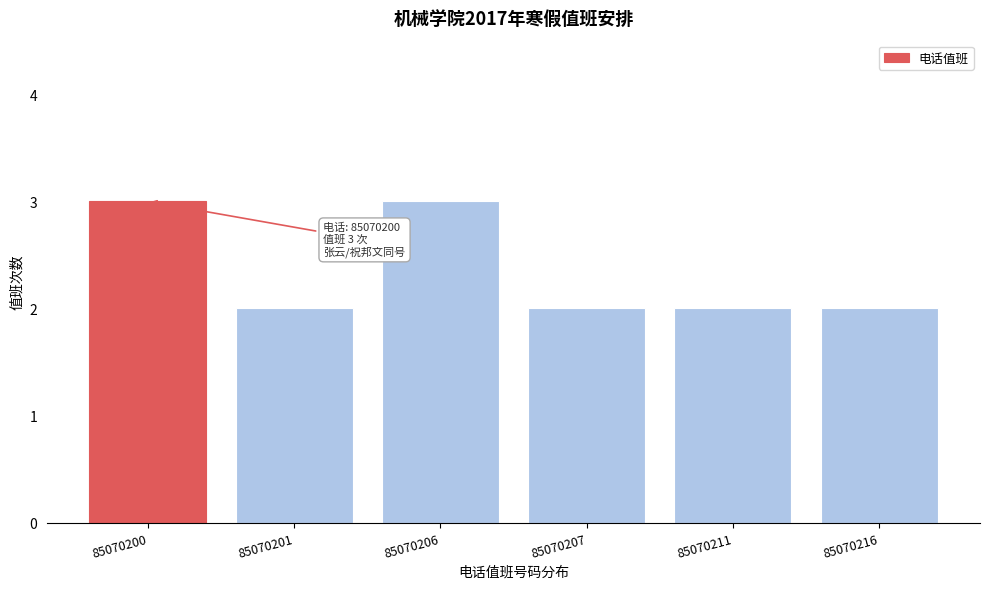

Reading left to right, what are all the values shown in this chart?

85070200=3	85070201=2	85070206=3	85070207=2	85070211=2	85070216=2